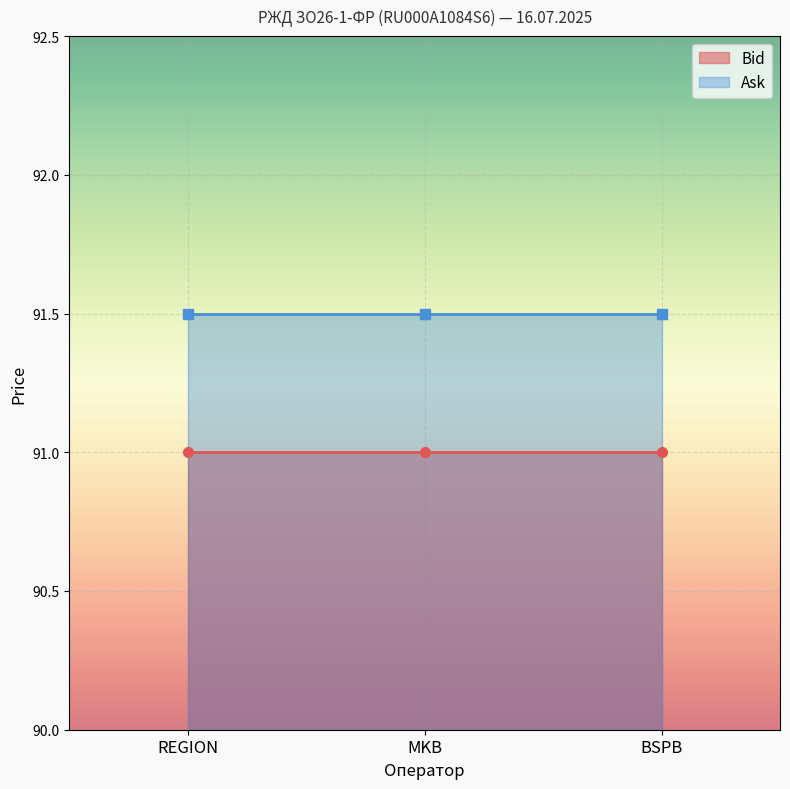

True or false: Bid has a value of 139.9 at REGION.

False